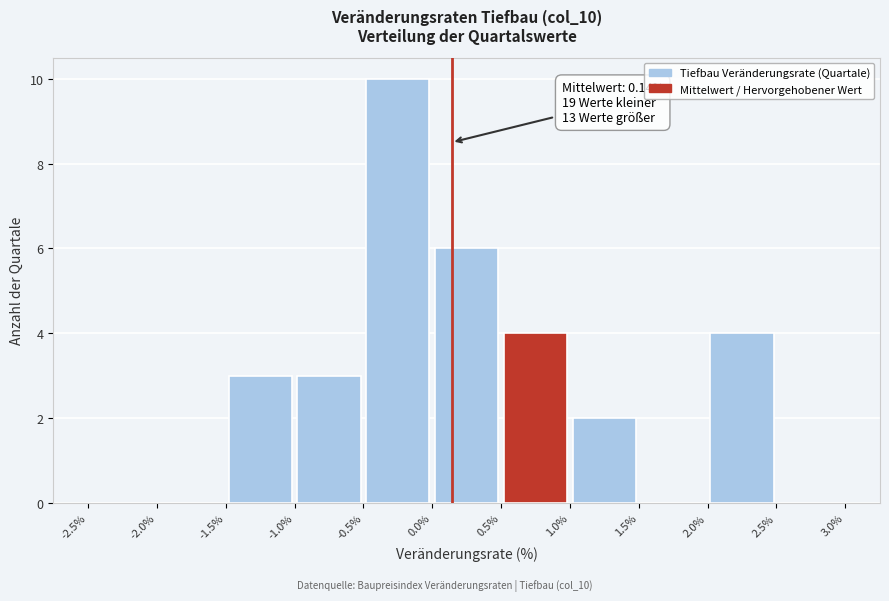

Which range on the x-axis has the tallest bar?

-0.5% to 0.0%